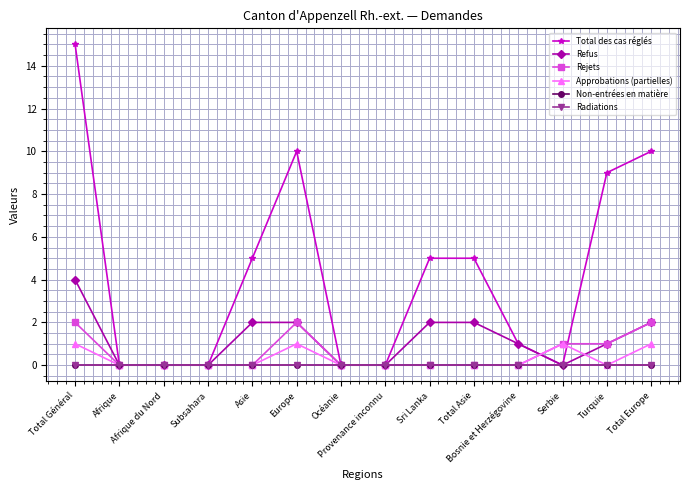

Is this an area chart (filled region under the line)?

No